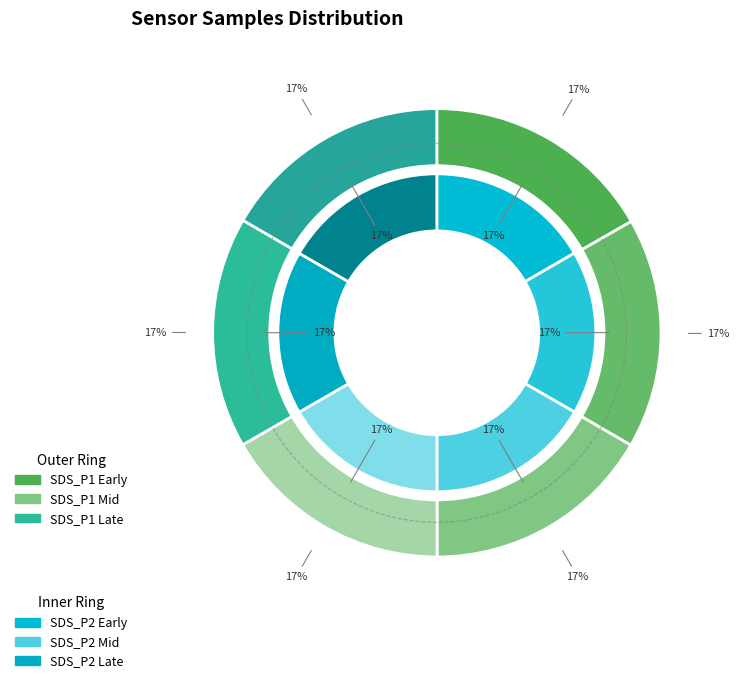

Does 00:21 account for over 50% of the chart?

No